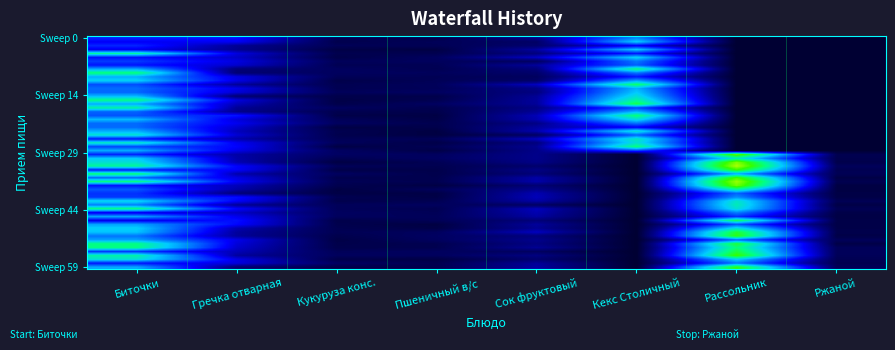

What is the greatest value displayed?

22.5